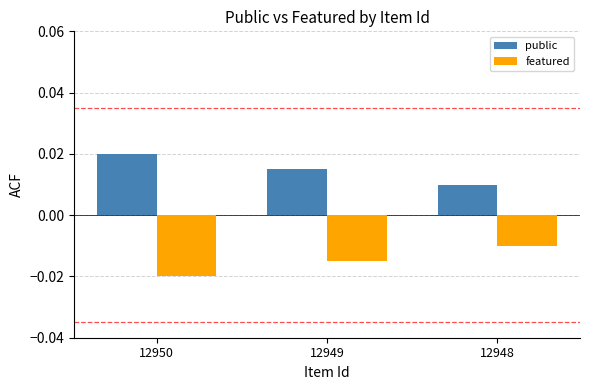

List the series in order of their overall mean, highest first.

public, featured